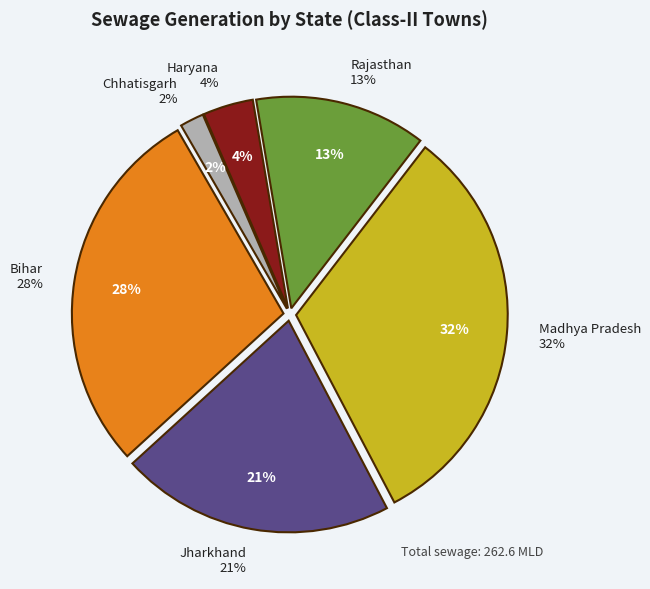

What is the smallest slice in the pie chart?

Chhatisgarh